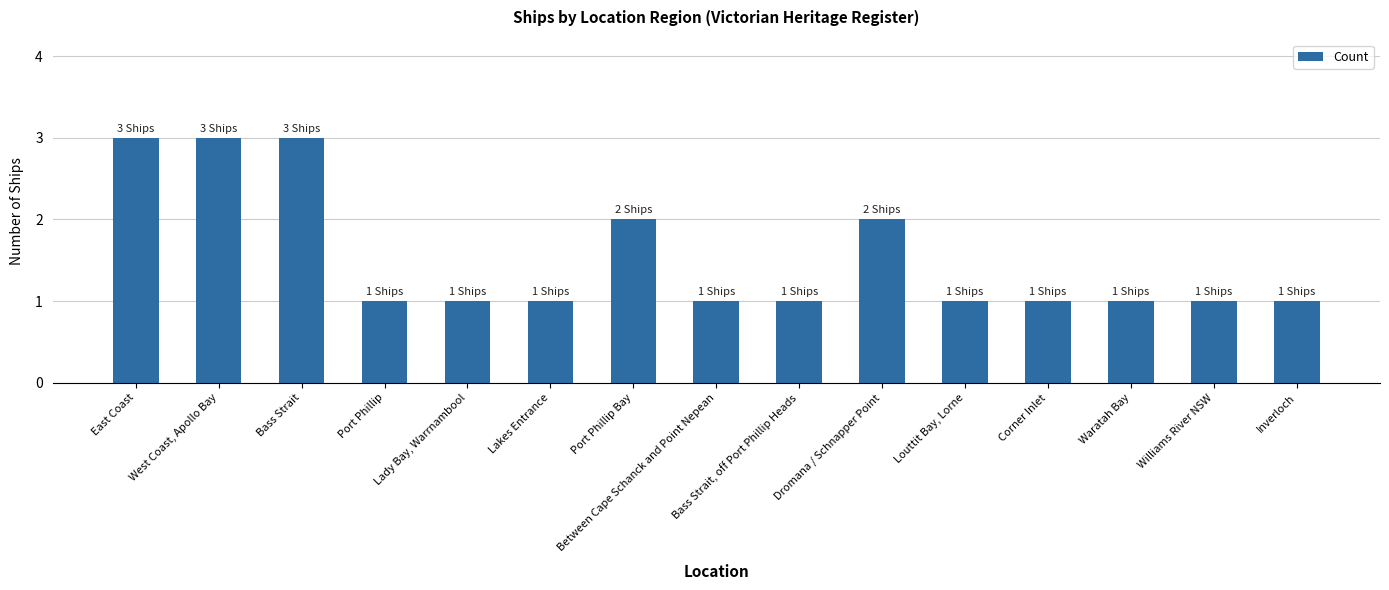

What is the value of the 3rd bar from the left?

3